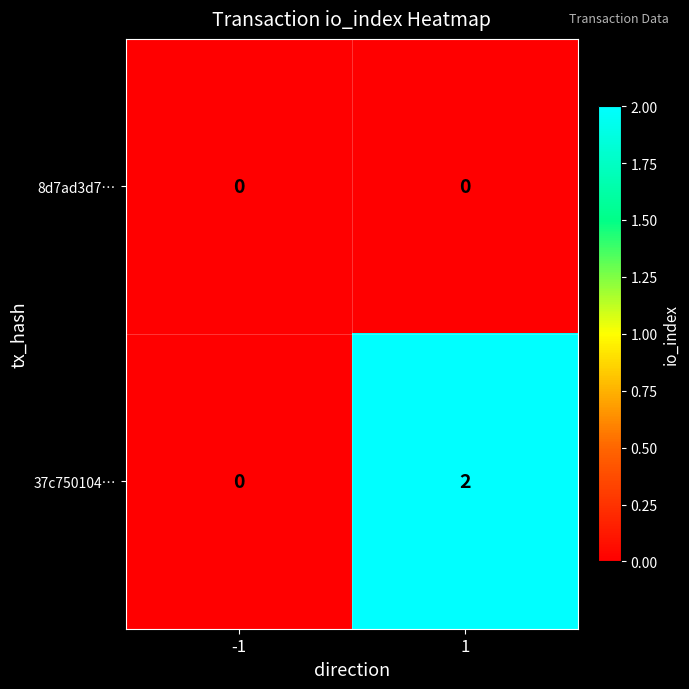

Which series has the largest total across all categories?

37c750104…